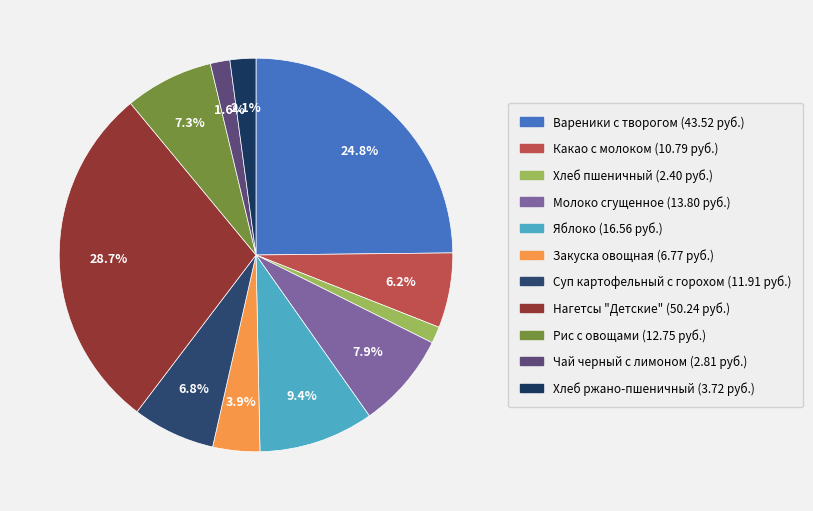

Count the number of slices in the pie.

11